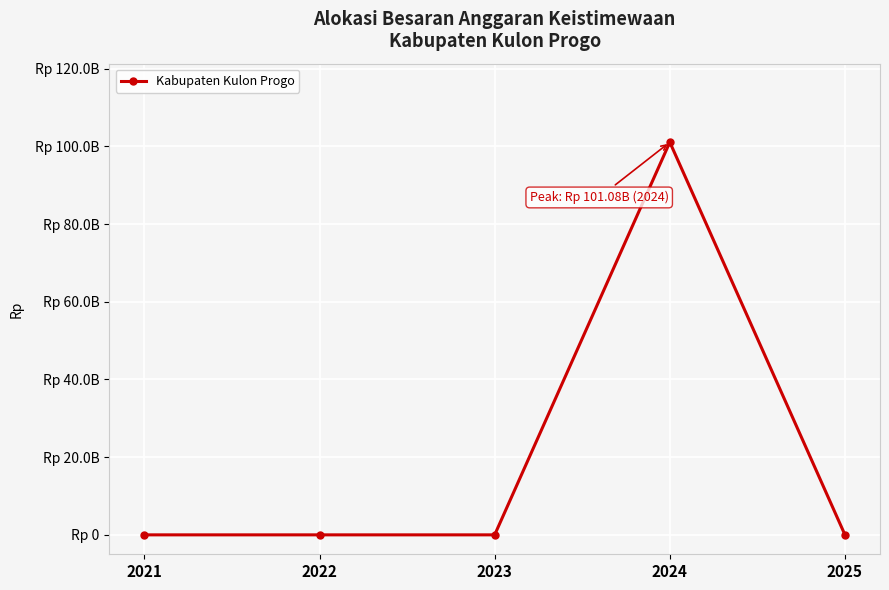

Does the chart have visible grid lines?

Yes